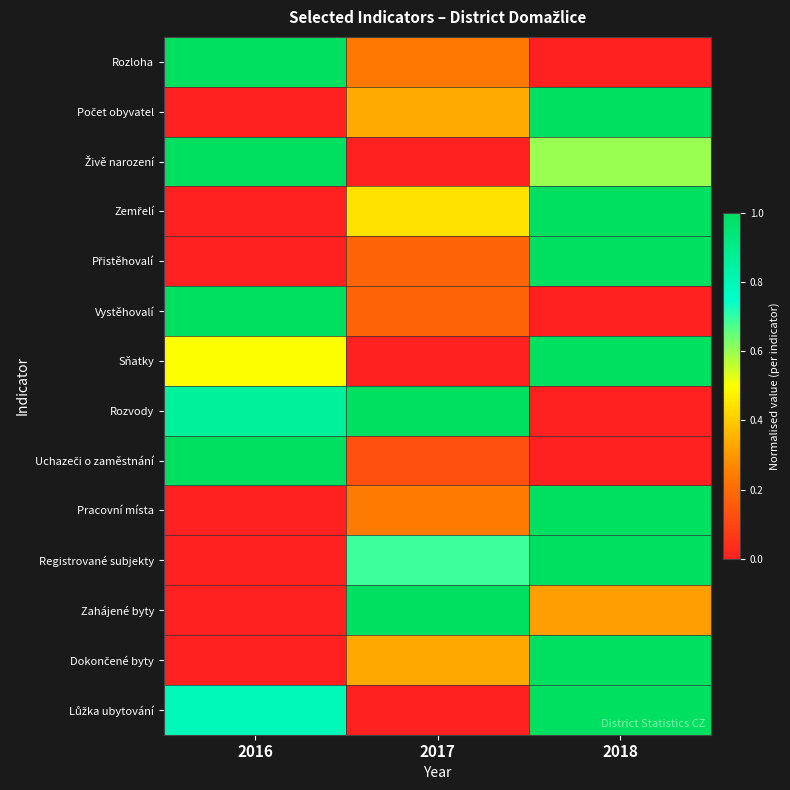

Which series changed the most between 2016 and 2018?

Rozloha